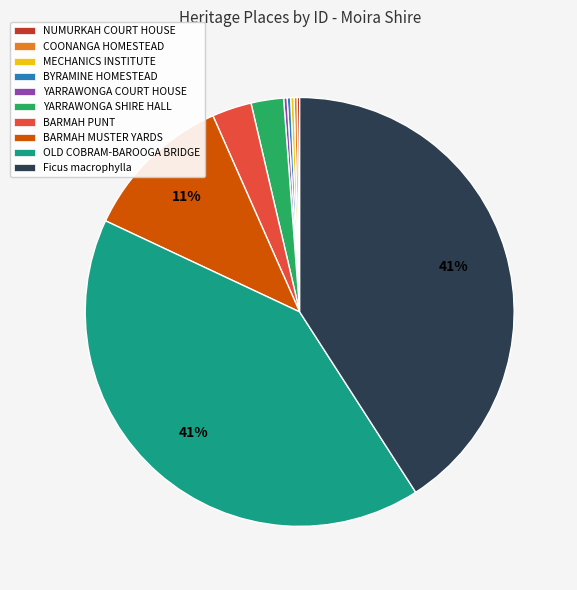

To the nearest percent, what is the average slice percentage?

10%